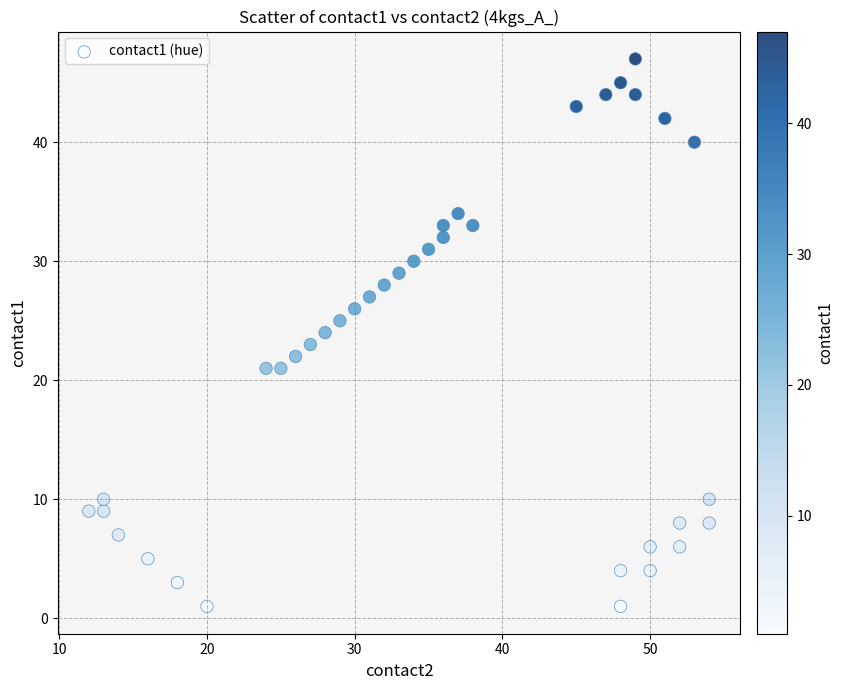

What is the range of X values (max minus min)?

42